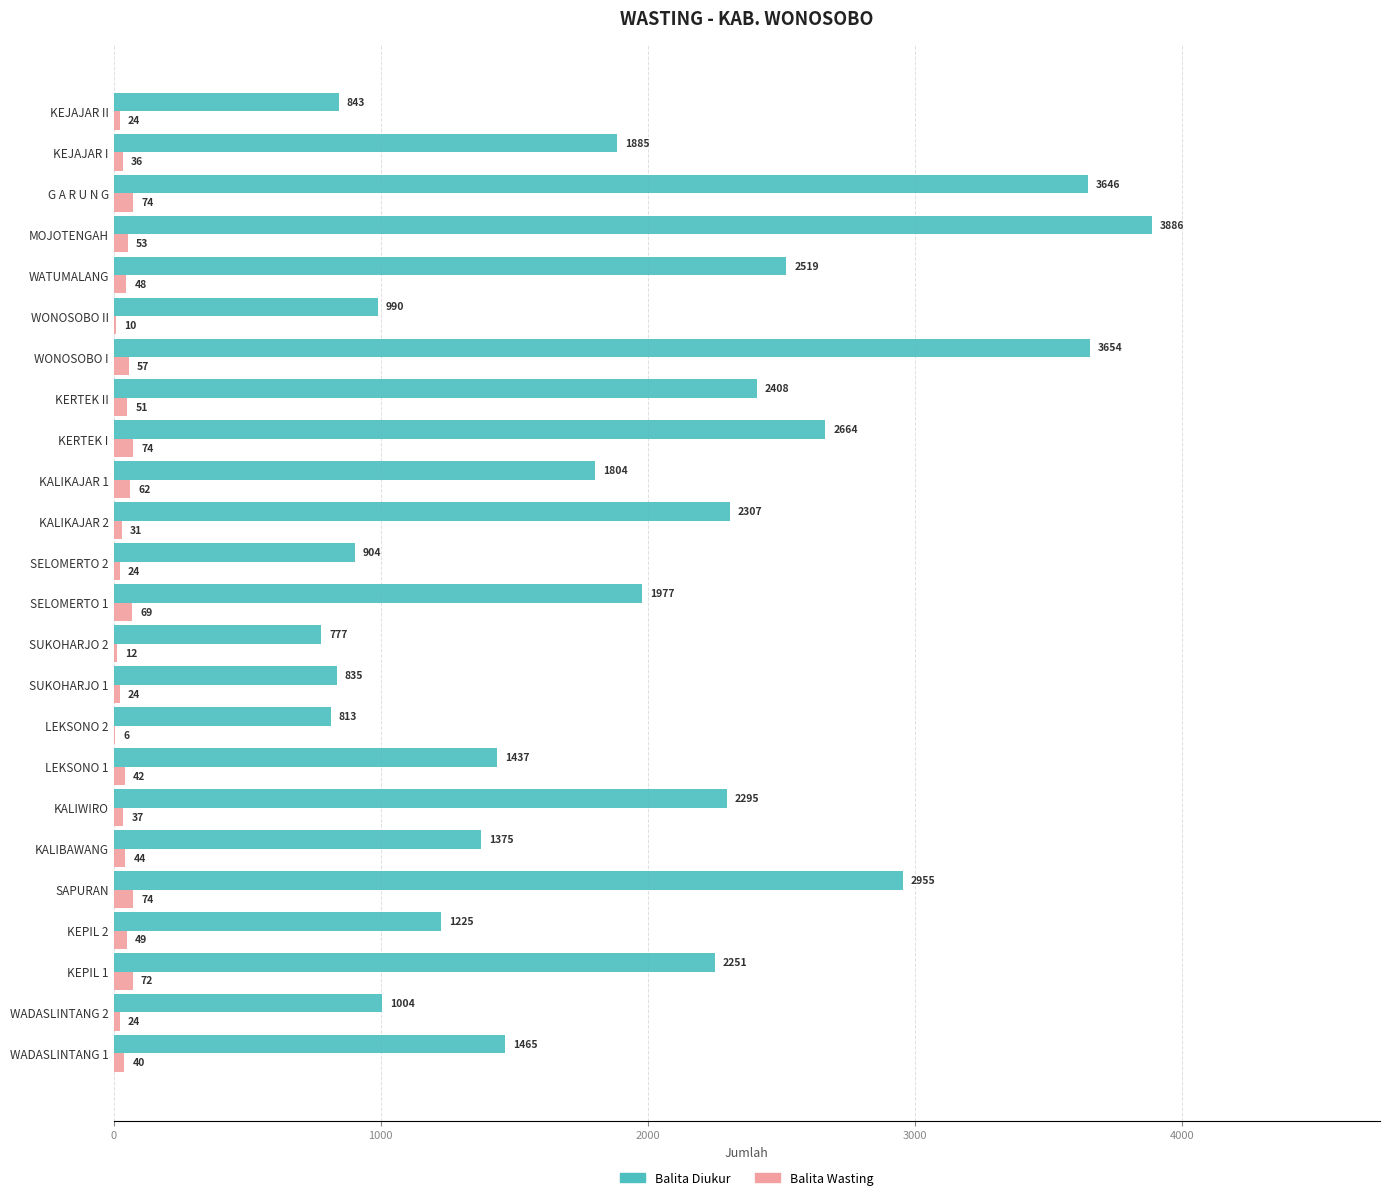

What is the sum of all Balita Wasting values?

1037